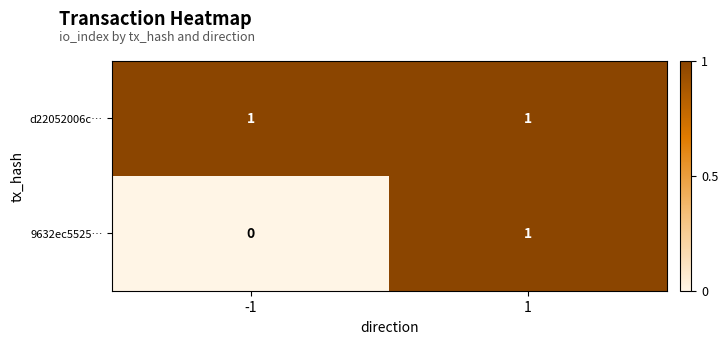

Reading left to right, transcribe all the data shown in this chart.

d22052006c…: -1=1	1=1
9632ec5525…: -1=0	1=1